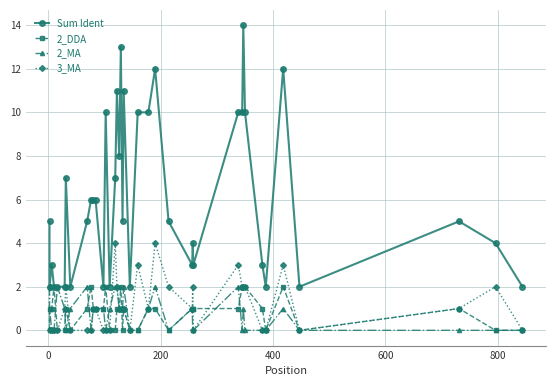

Count the 3_MA values in the range 0 to 2.

35